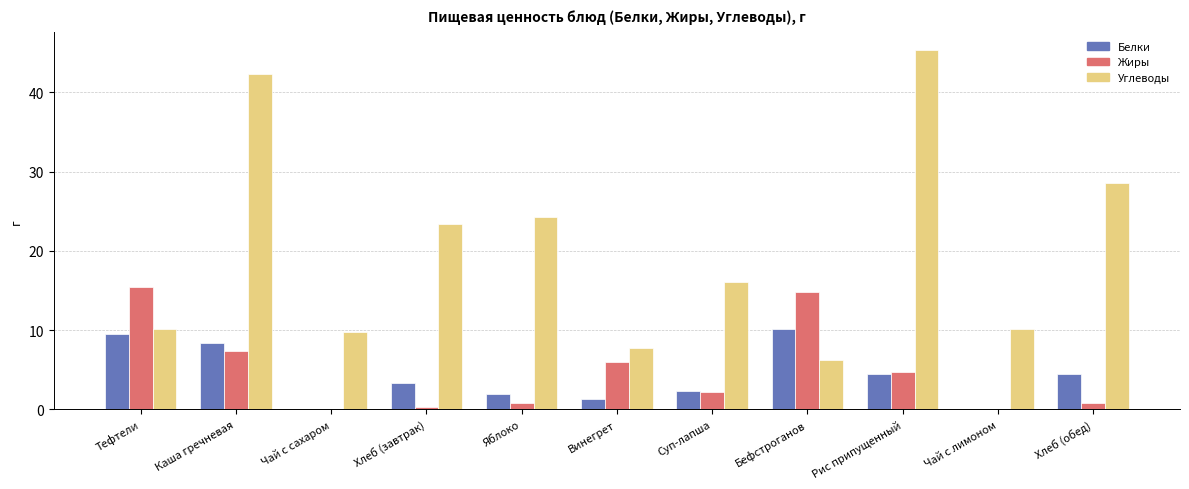

Which label corresponds to the largest value in the chart?

Рис припущенный